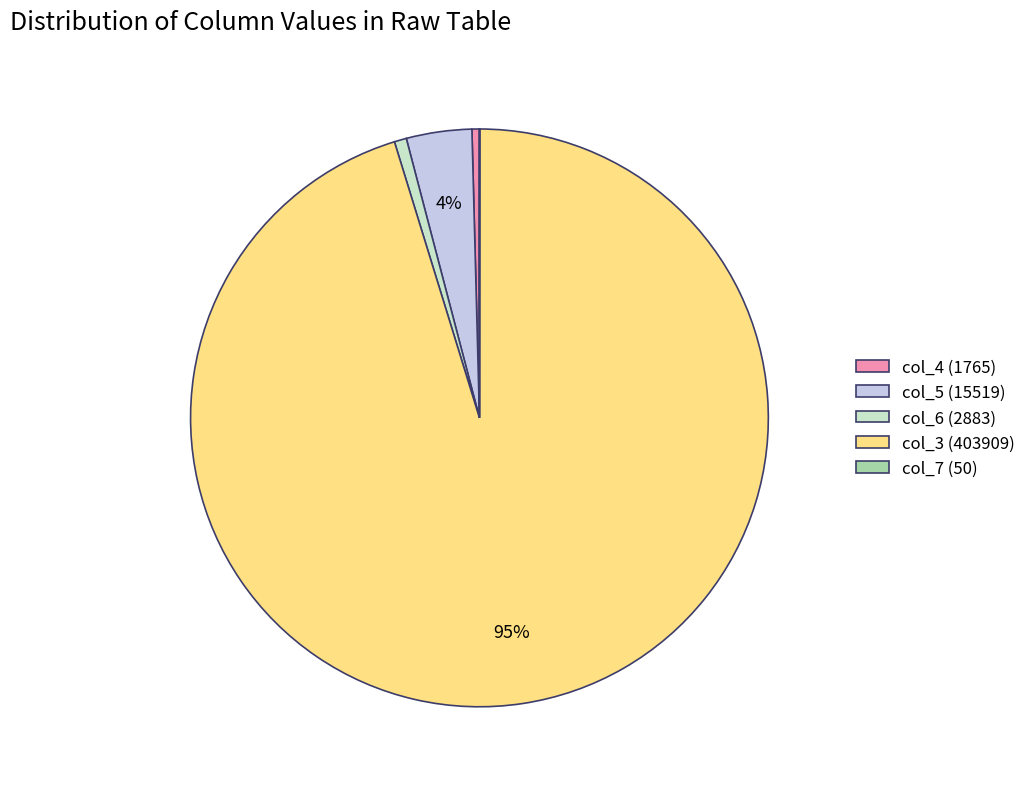

To the nearest percent, what is the average slice percentage?

20%